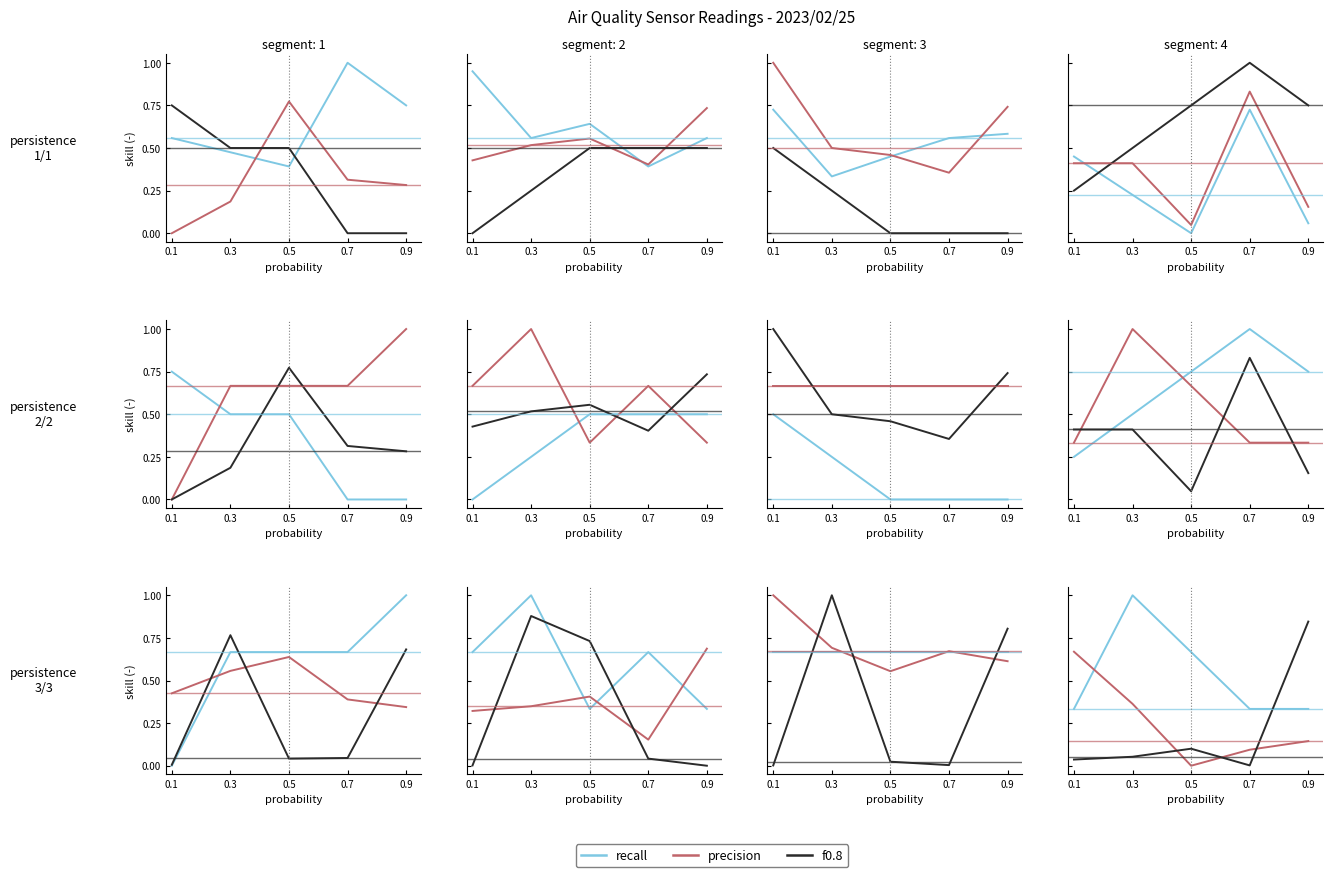

Reading right to left, extract all data points from this chart.

recall: 0.3	0.3	0.7	1.0	0.3
precision: 0.1	0.1	0.0	0.4	0.7
f0.8: 0.8	0.0	0.1	0.1	0.0